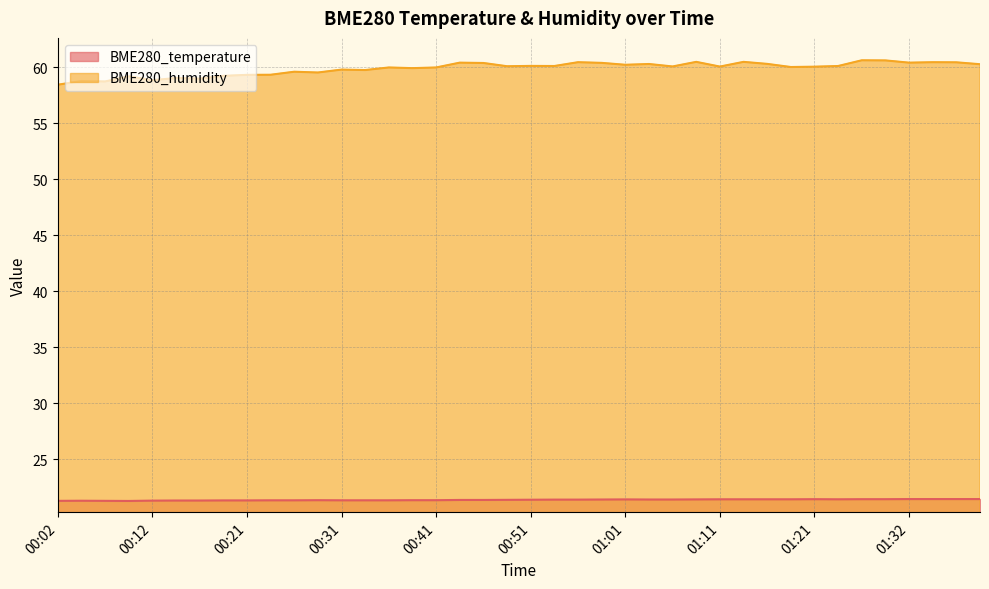

What is the value of the BME280_temperature point at the 40th from the left?

21.4